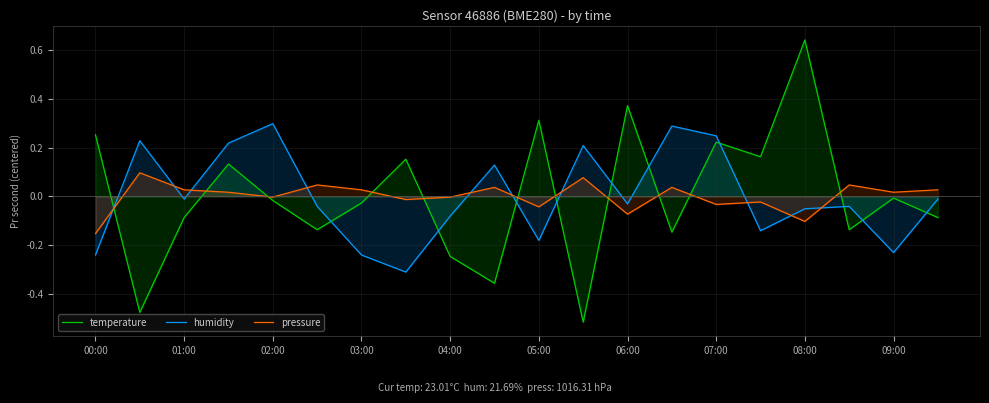

In pressure, how many points are lower than both neighbors (excluding endpoints)?

7